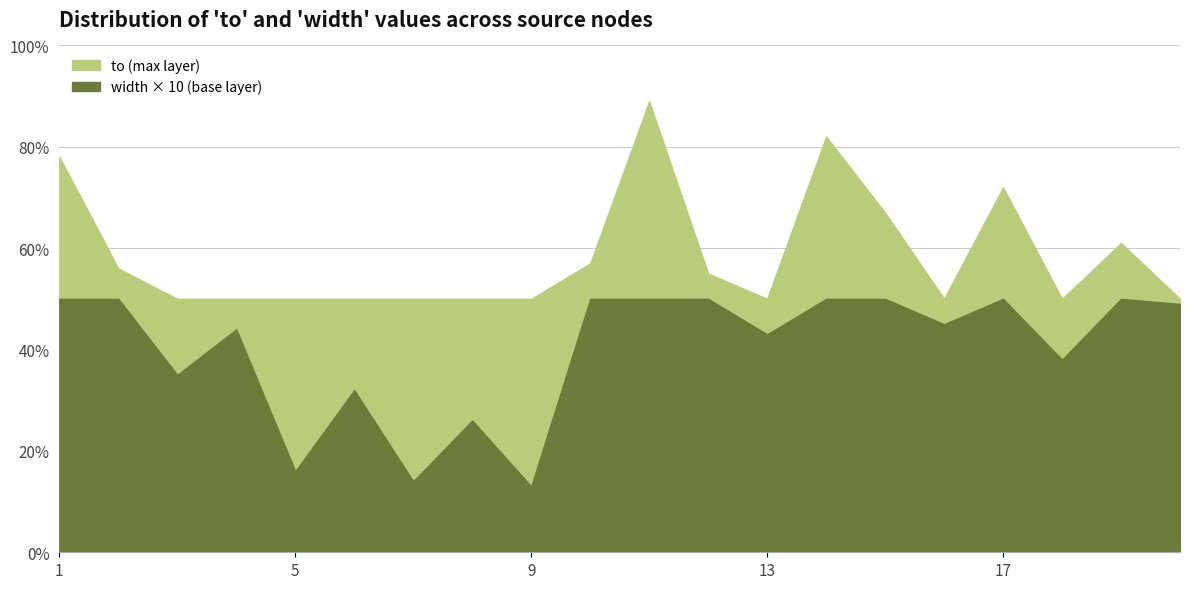

At how many categories does at least one series exceed 59?

6